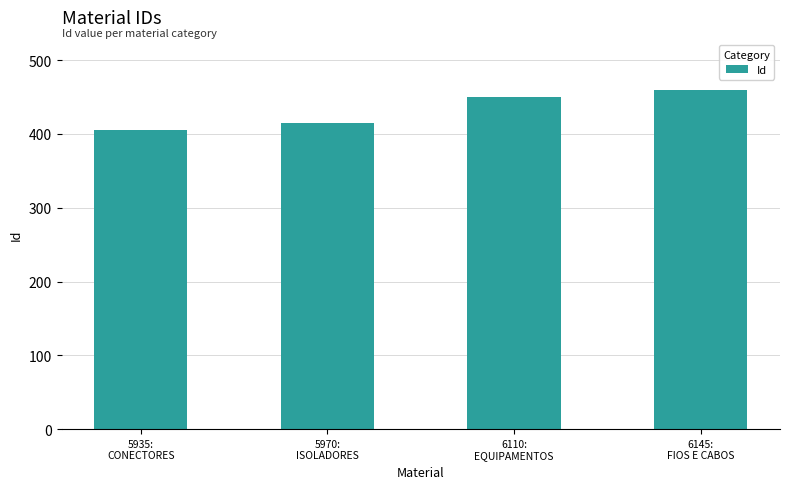

What is the smallest value displayed?

405